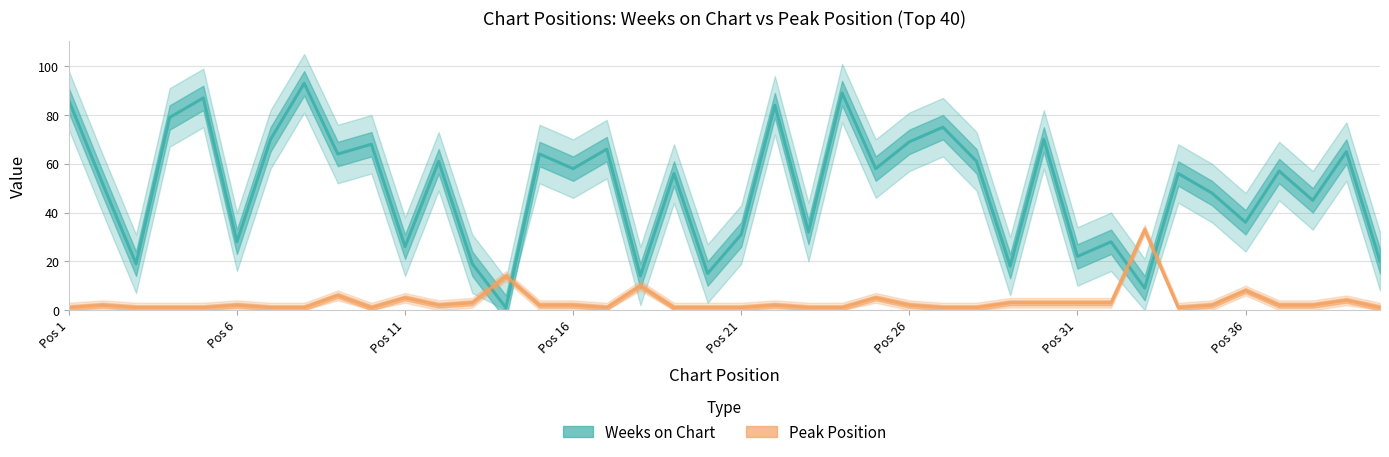

True or false: Weeks on Chart and Peak Position cross at least once.

True